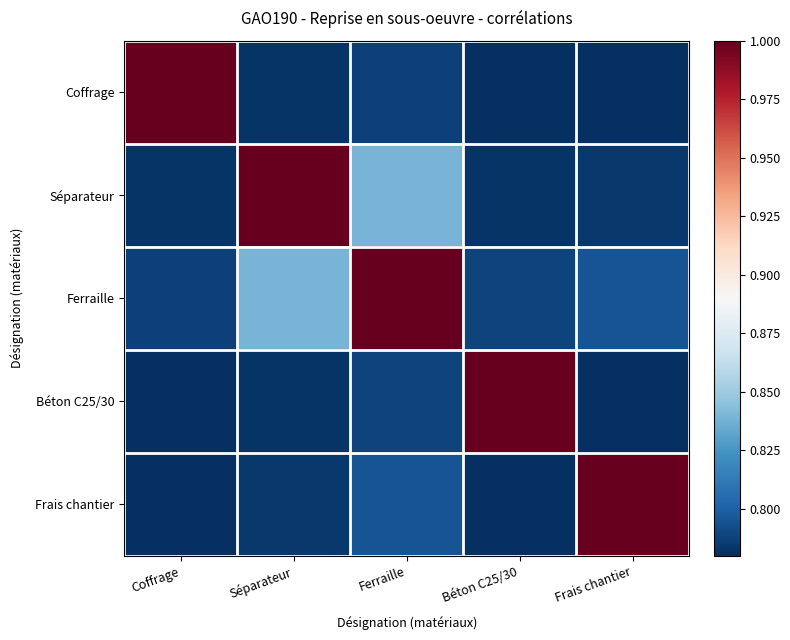

Count the number of data series in this chart.

5